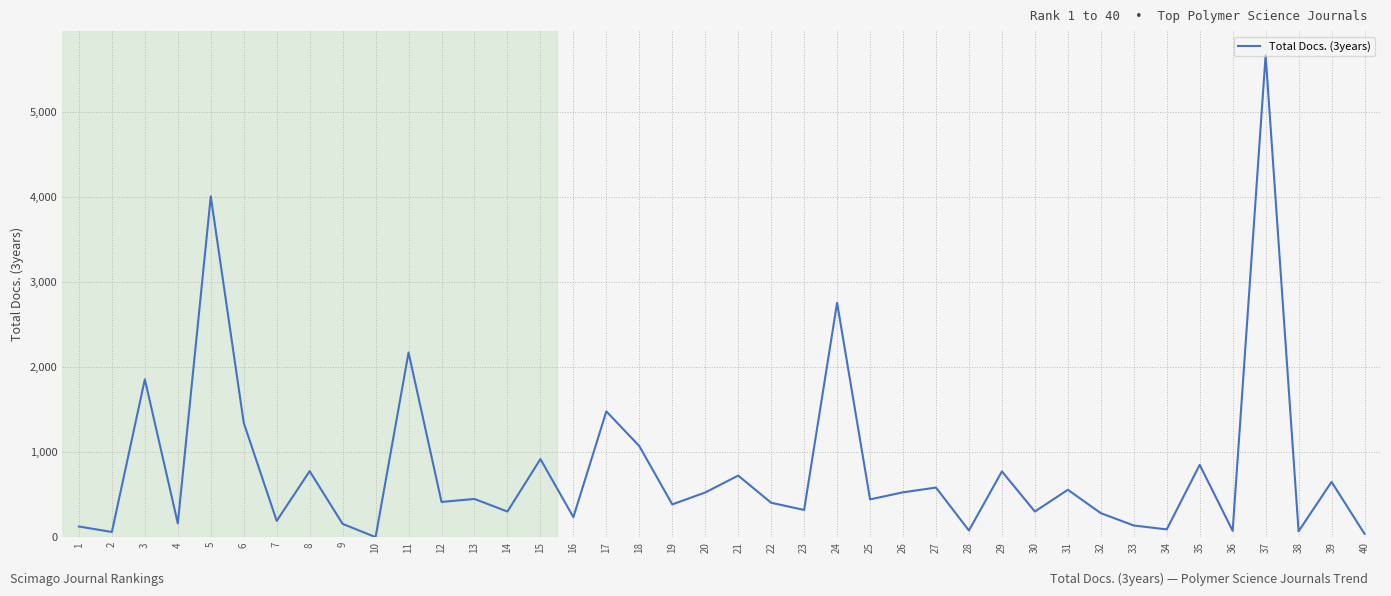

Which has a higher value, 12 or 40?

12